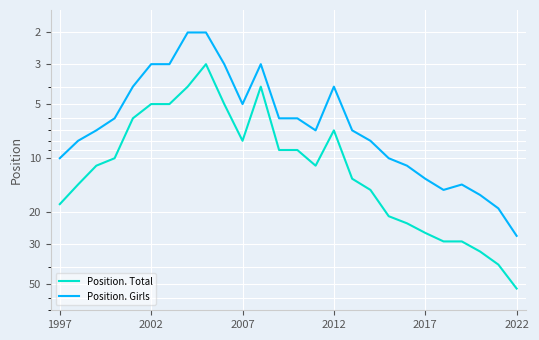

What is the minimum value shown in the chart?

2